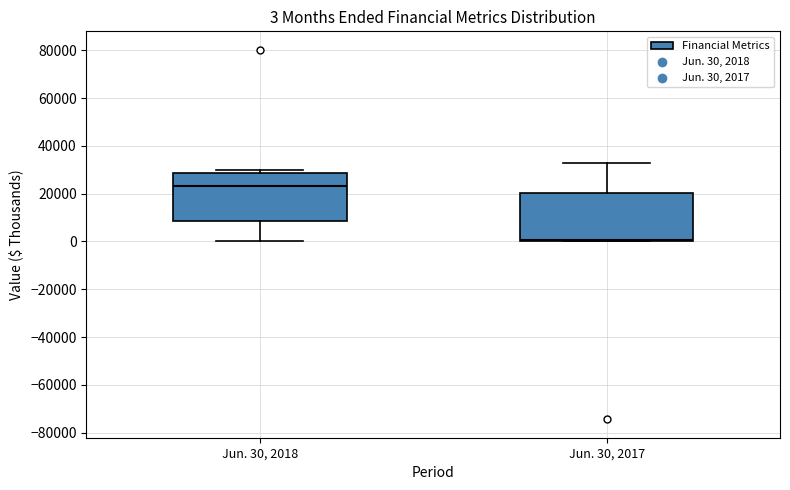

Which box's median line is the highest?

Jun. 30, 2018